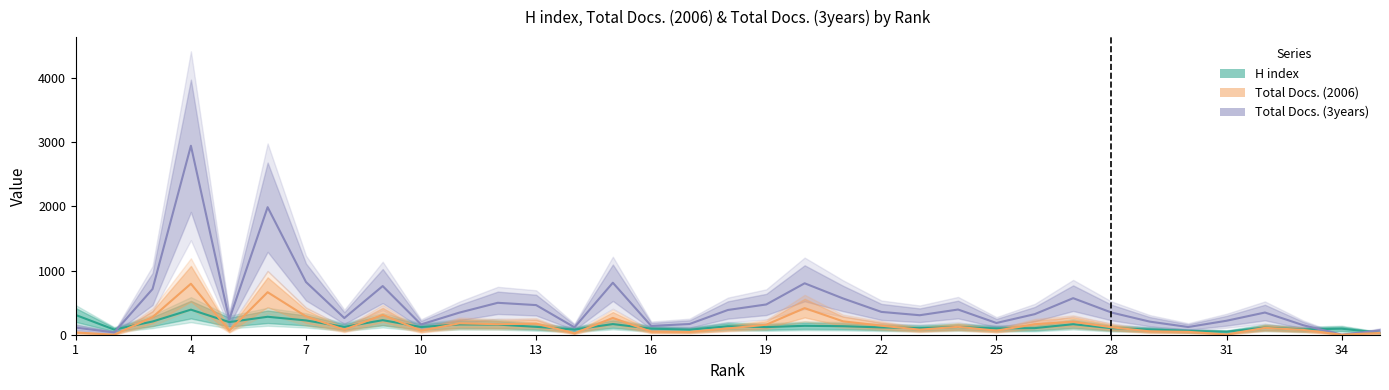

True or false: Total Docs. (2006) and Total Docs. (3years) cross at least once.

False